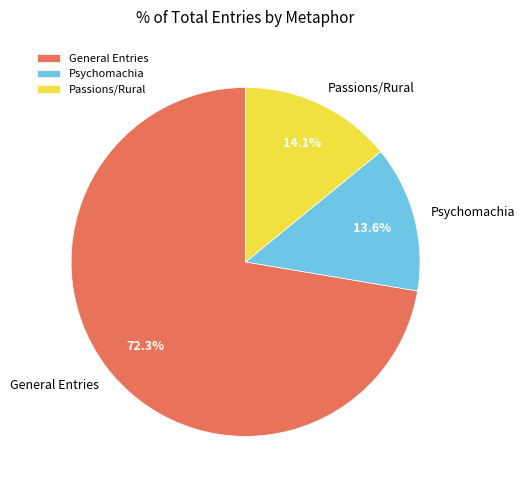

Approximately how many times larger is the value at General Entries compared to Passions/Rural?

5.1